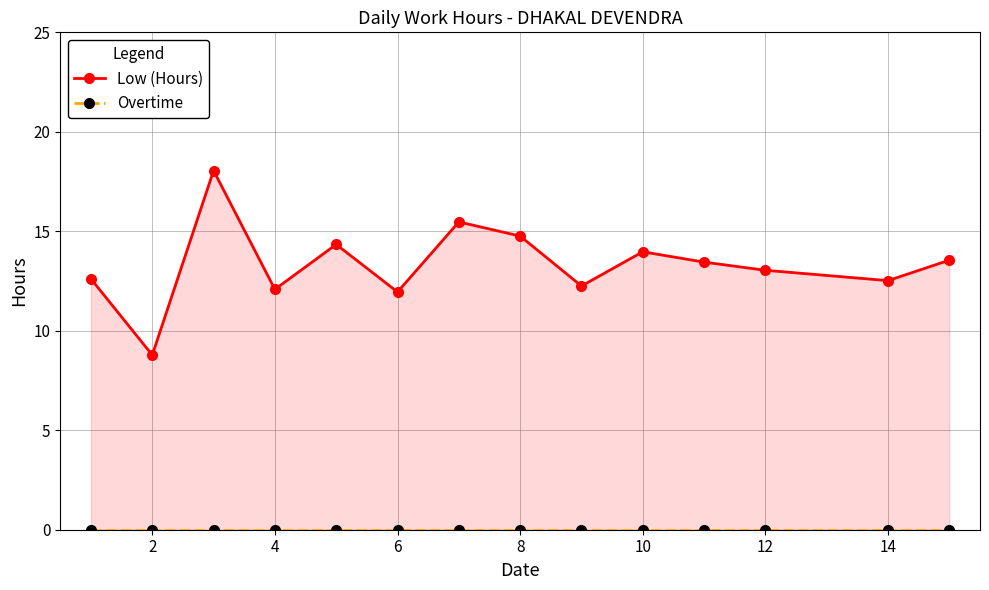

What is the highest value of the Low (Hours) series?

18.1